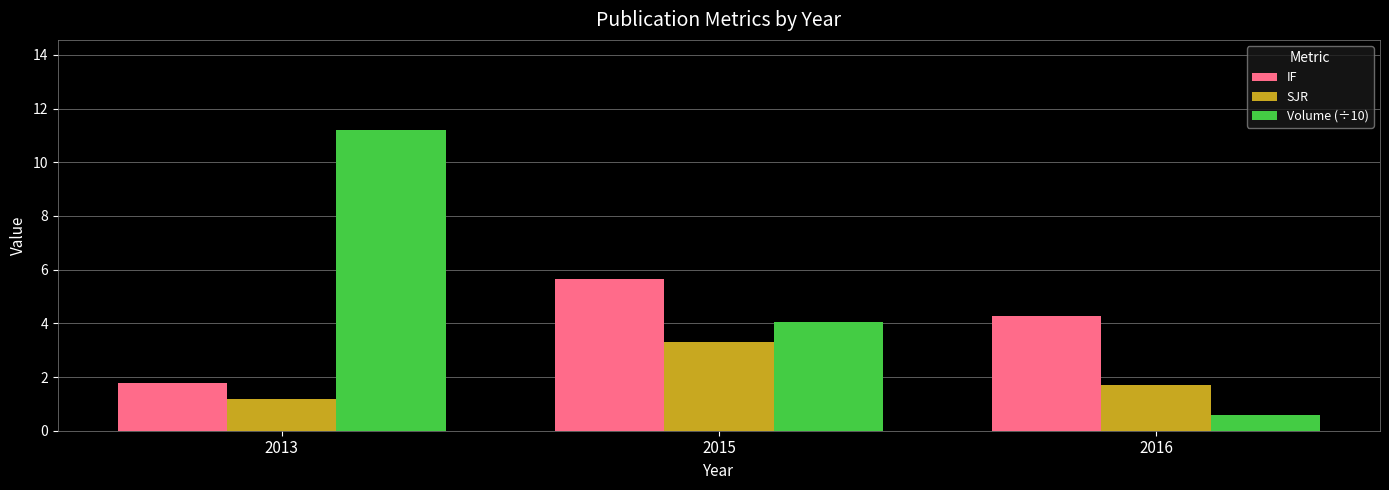

Reading left to right, extract all data points from this chart.

IF: 2013=1.8	2015=5.6	2016=4.3
SJR: 2013=1.2	2015=3.3	2016=1.7
Volume (÷10): 2013=11.2	2015=4.0	2016=0.6